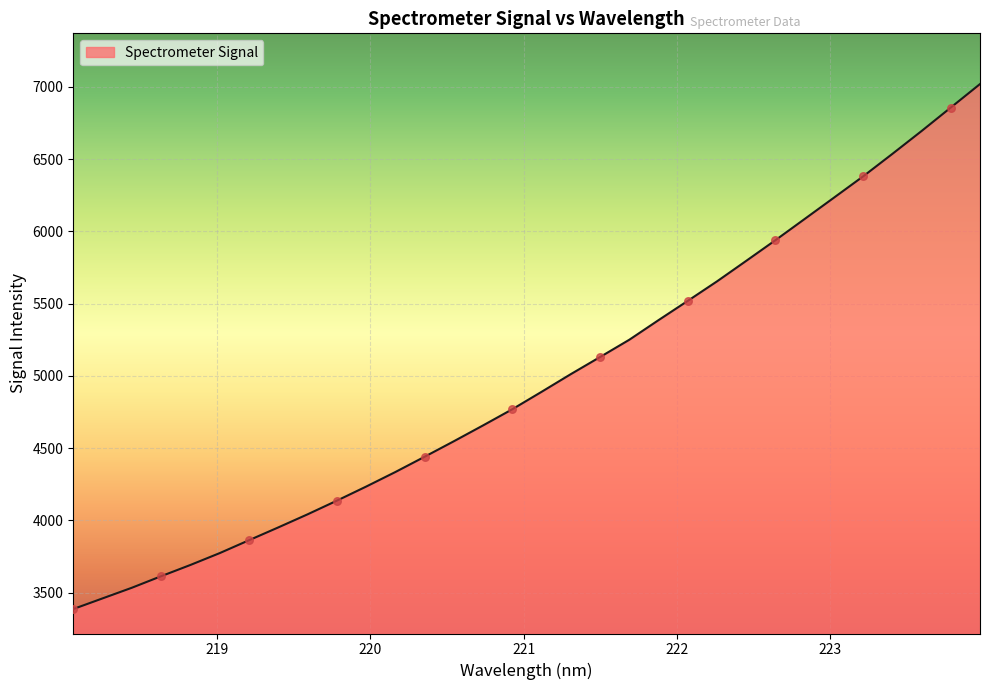

What is the difference between the maximum and minimum values?

3632.6